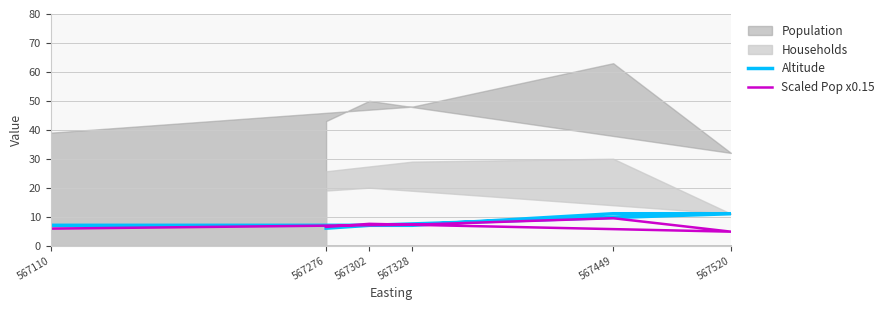

What position from the left is 567110?

1